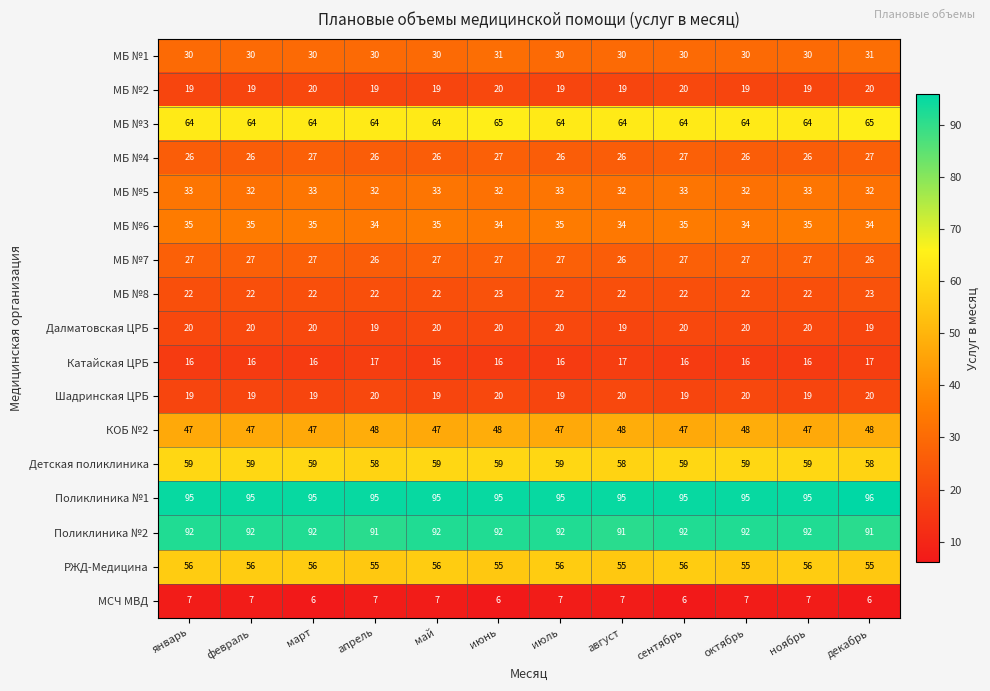

What is the difference between the highest and lowest values at март?

89